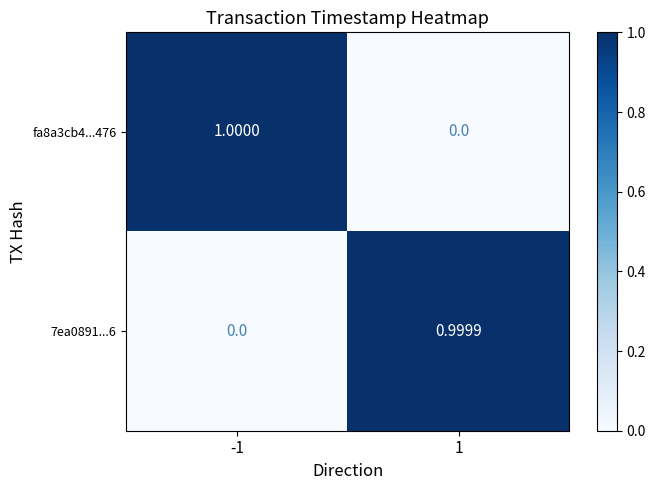

How many categories are shown in the chart?

2